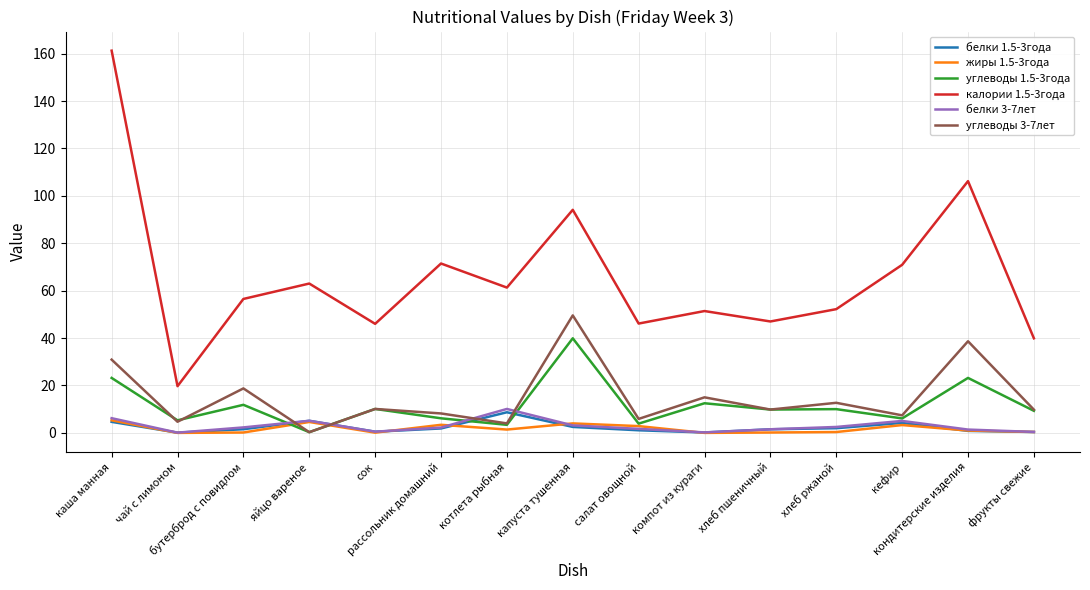

What is the difference between the белки 3-7лет values at компот из кураги and сок?

0.3